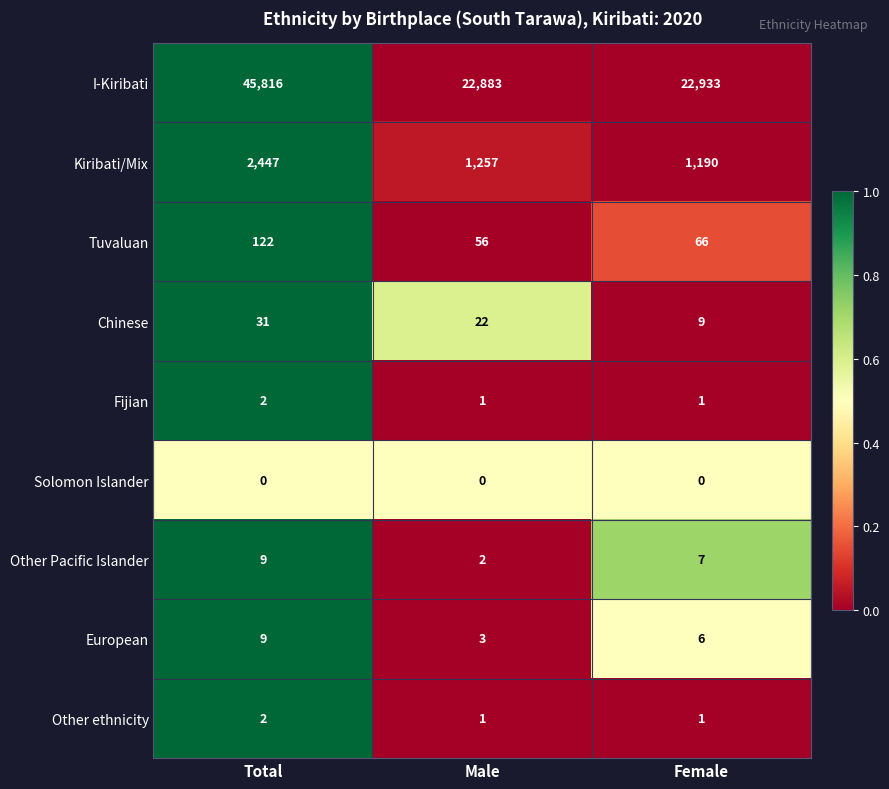

Reading right to left, extract all data points from this chart.

I-Kiribati: 22933	22883	45816
Kiribati/Mix: 1190	1257	2447
Tuvaluan: 66	56	122
Chinese: 9	22	31
Fijian: 1	1	2
Solomon Islander: 0	0	0
Other Pacific Islander: 7	2	9
European: 6	3	9
Other ethnicity: 1	1	2